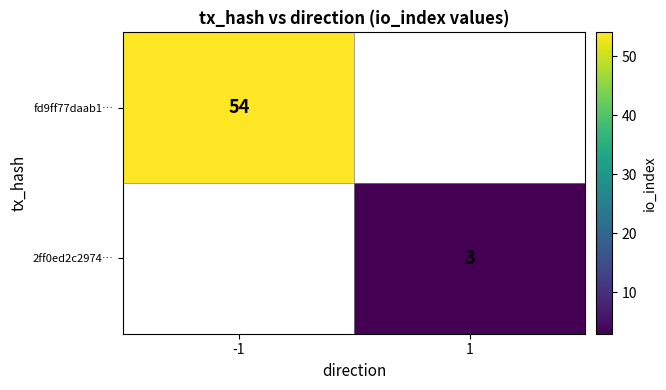

What is the maximum value shown in the chart?

54.0